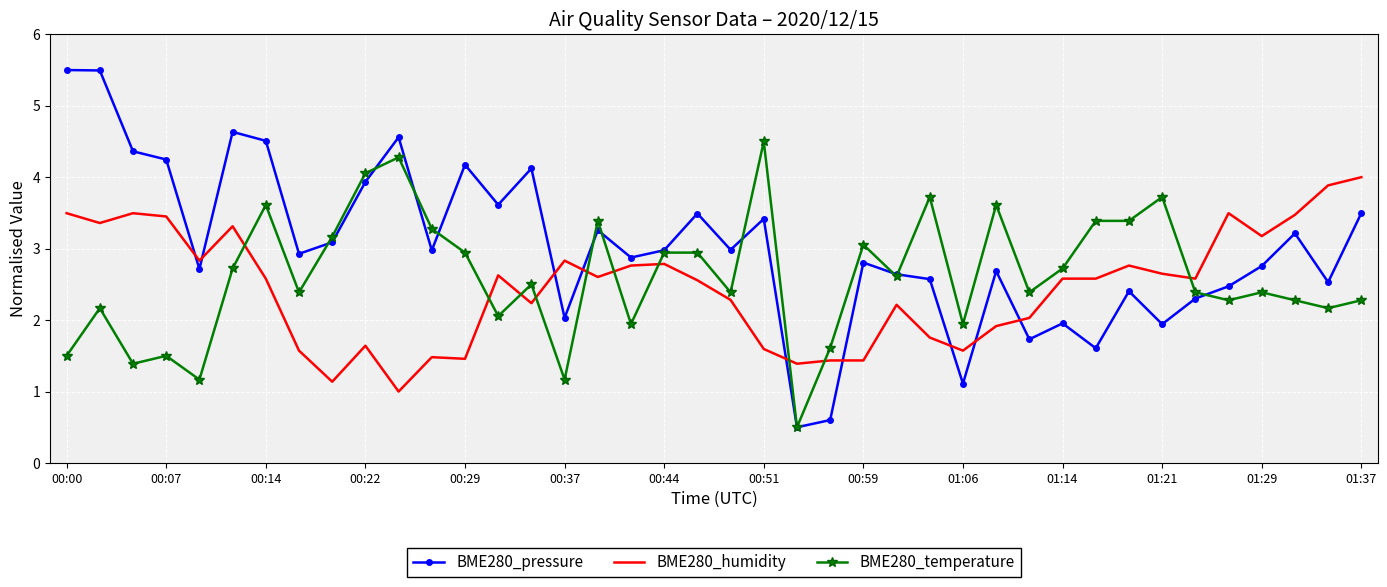

Which series has the largest total across all categories?

BME280_pressure